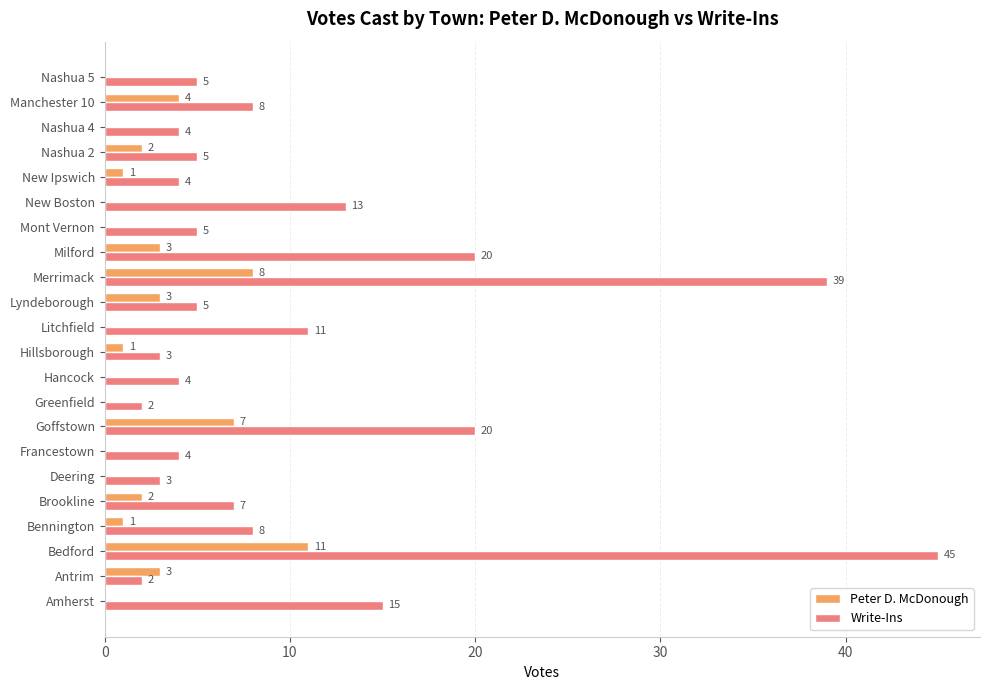

What is the maximum value shown in the chart?

45